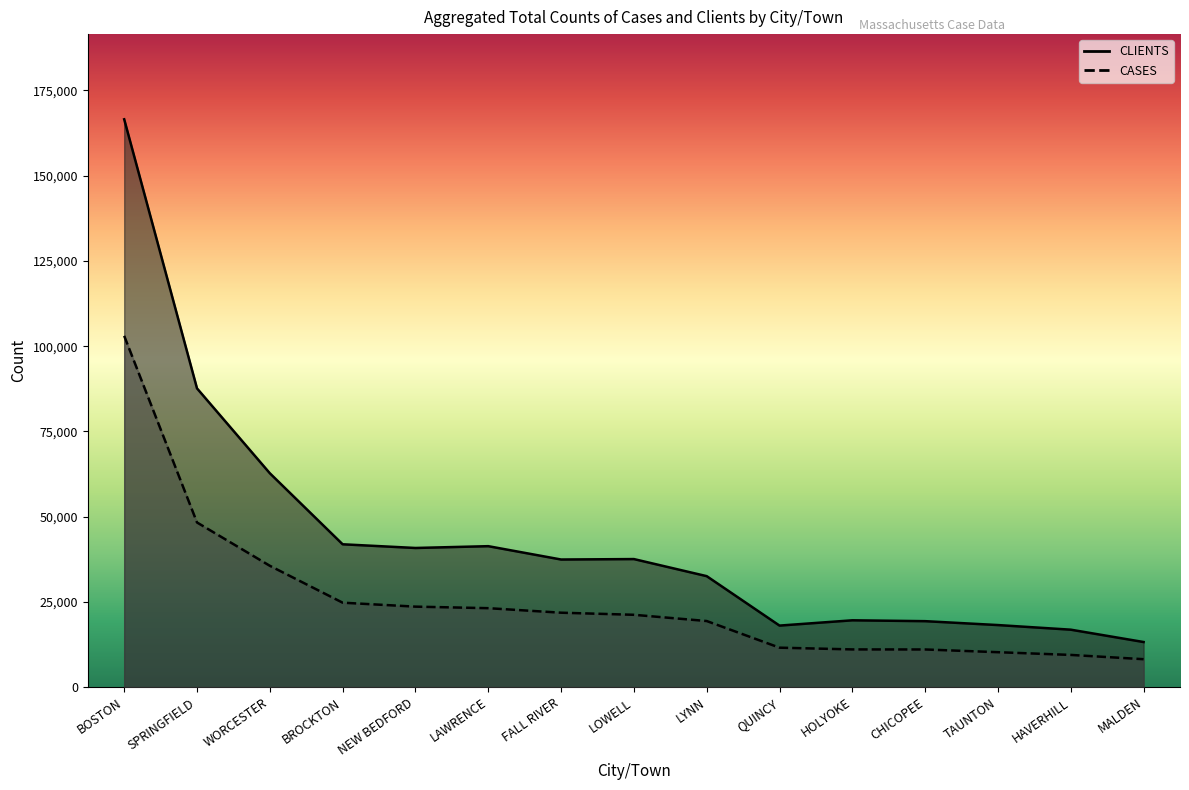

At which category is the sum across all series the highest?

BOSTON